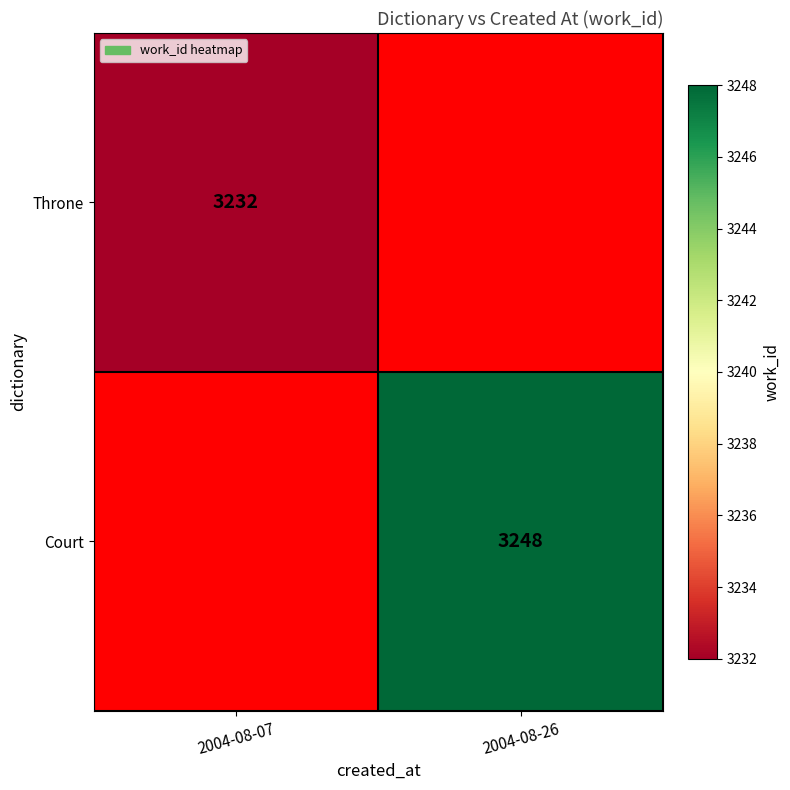

The Throne series shows 807 at 2004-08-07. True or false?

False